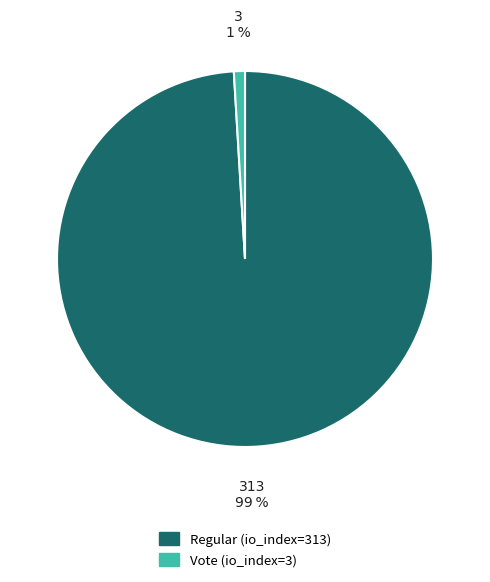

True or false: Regular (io_index=313) accounts for 99% of the total.

True